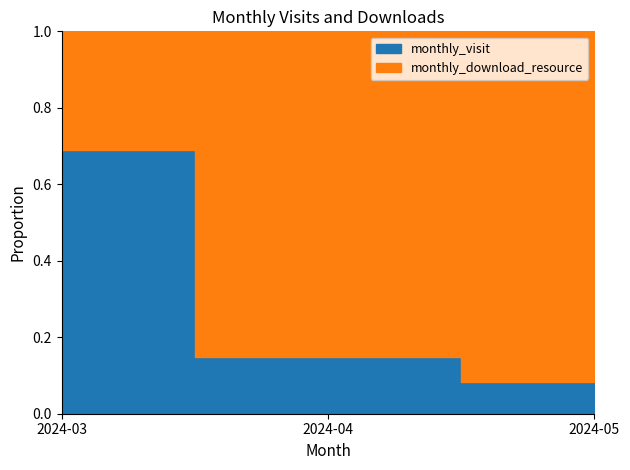

What is the difference between the monthly_visit values at 2024-05 and 2024-04?

122